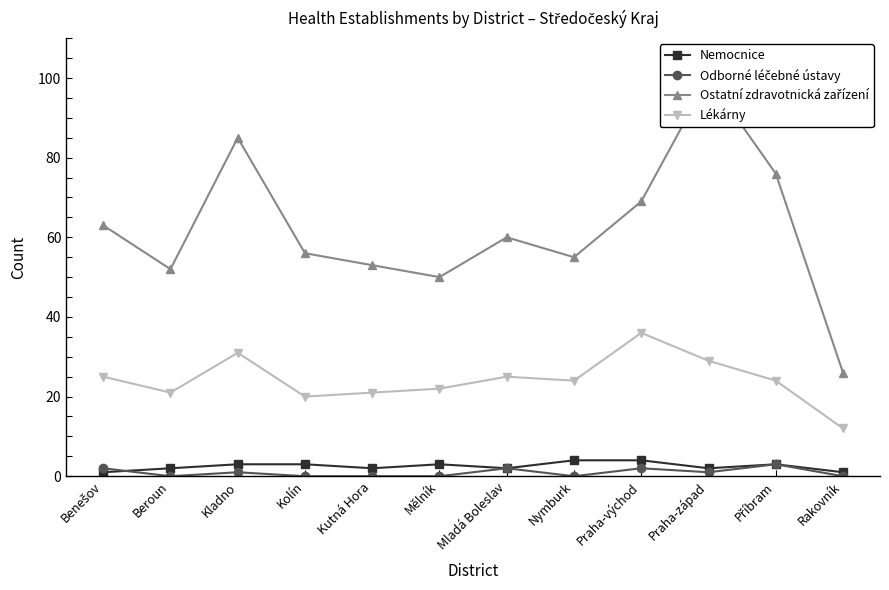

What is the total value across all series at Příbram?

106